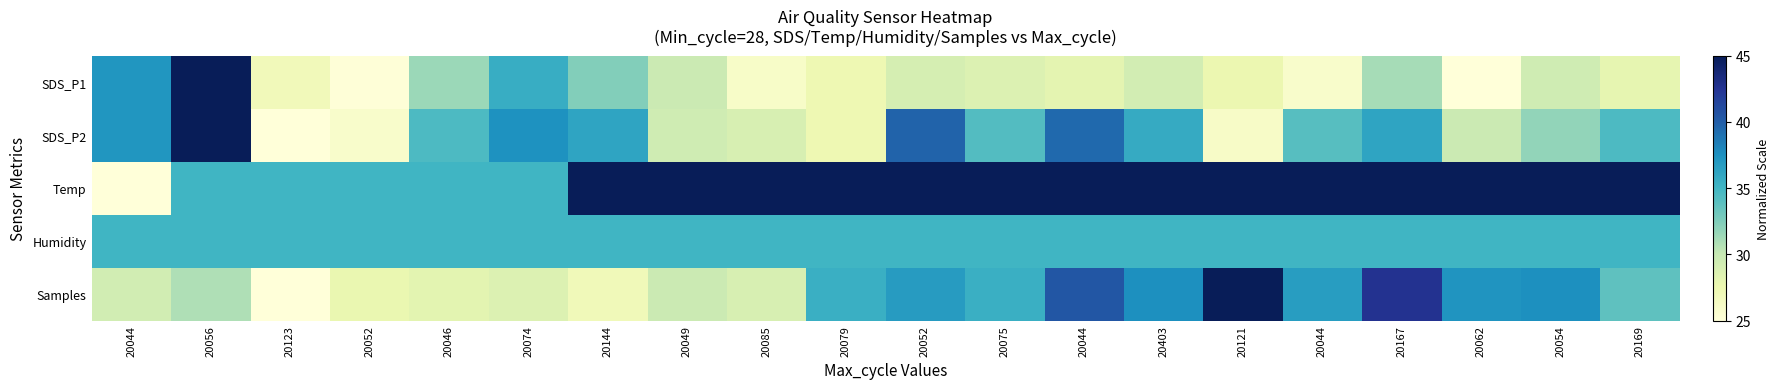

What is the total value across all series at 20167?

190.0